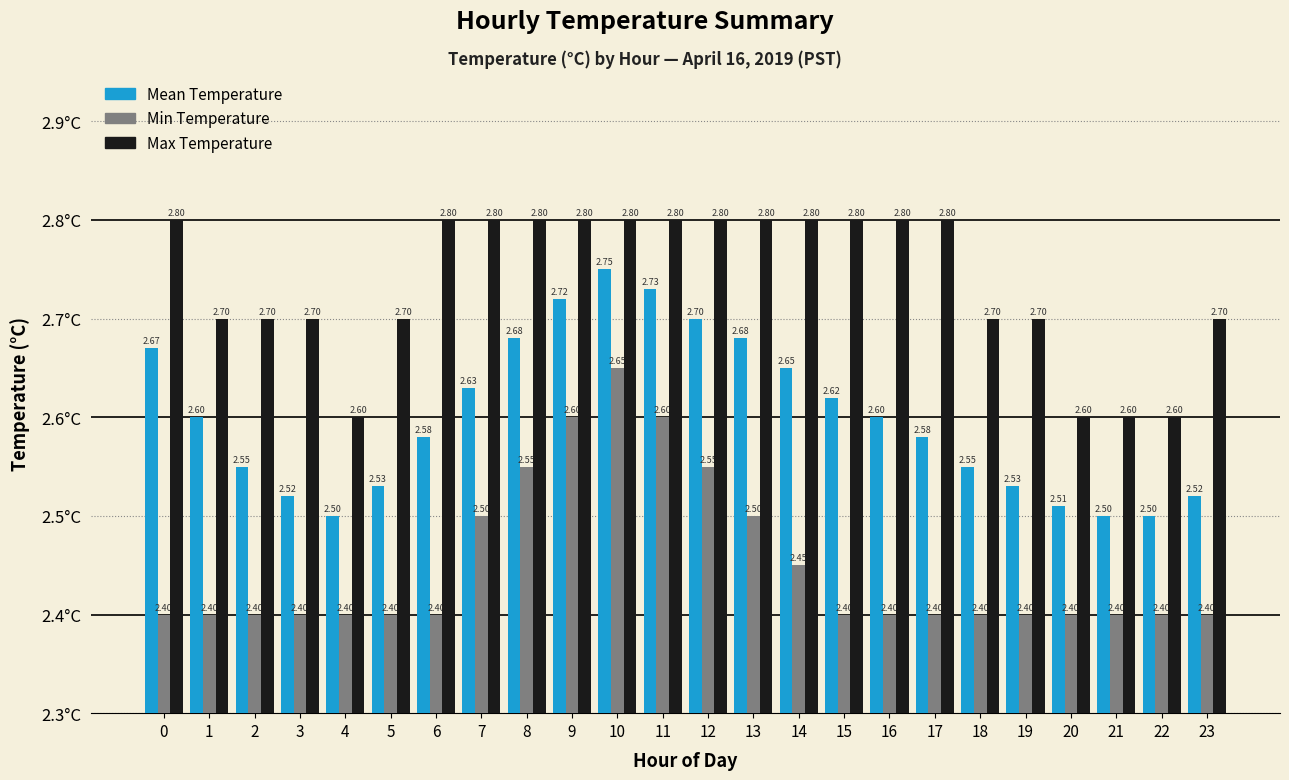

How many groups of bars are there?

24